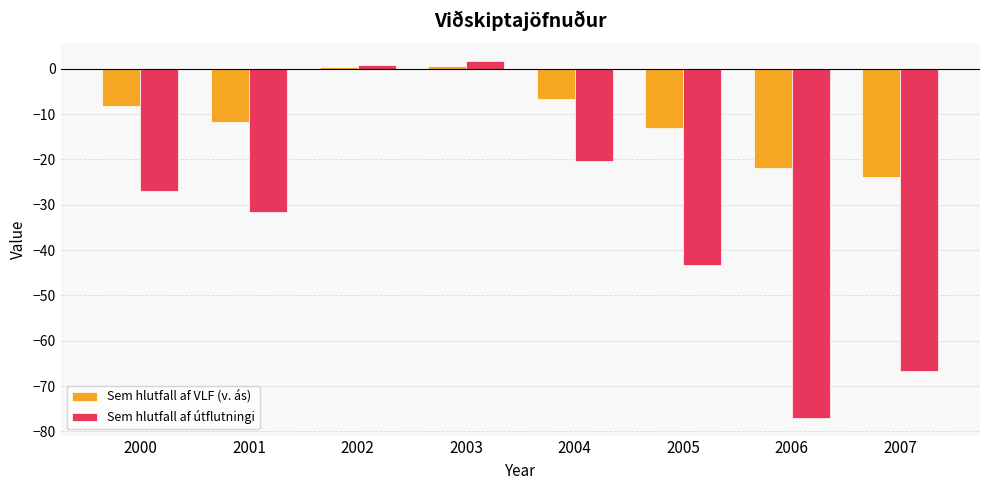

List the series in order of their overall mean, highest first.

Sem hlutfall af VLF (v. ás), Sem hlutfall af útflutningi